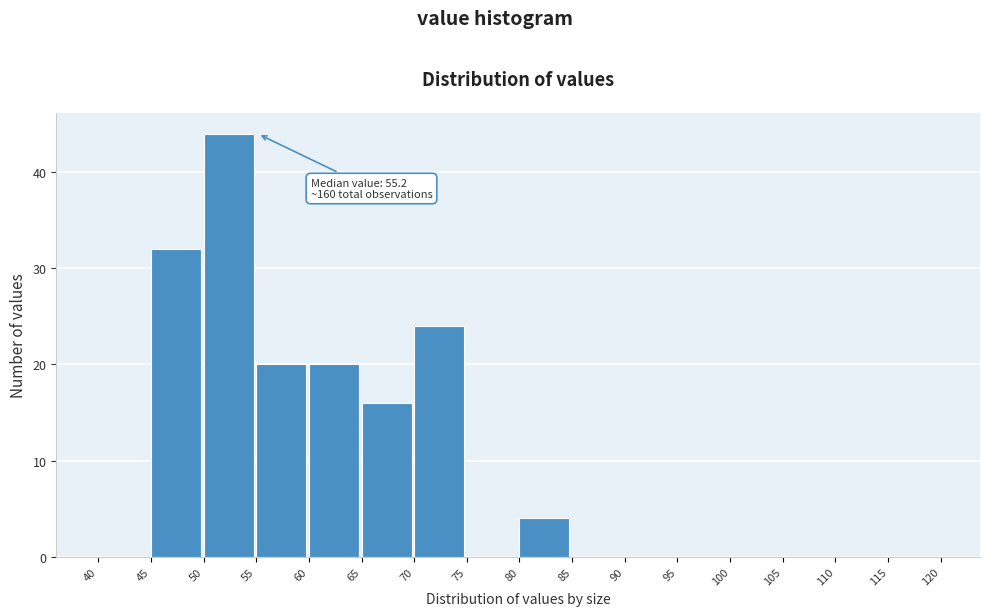

Over which range of the x-axis is the bar tallest?

50 to 55